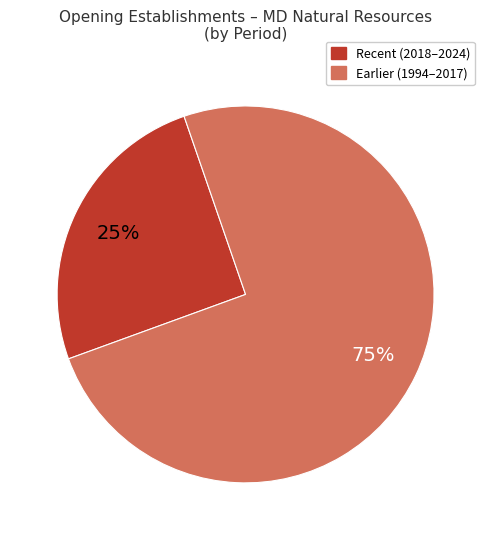

To the nearest percent, what is the average slice percentage?

50%